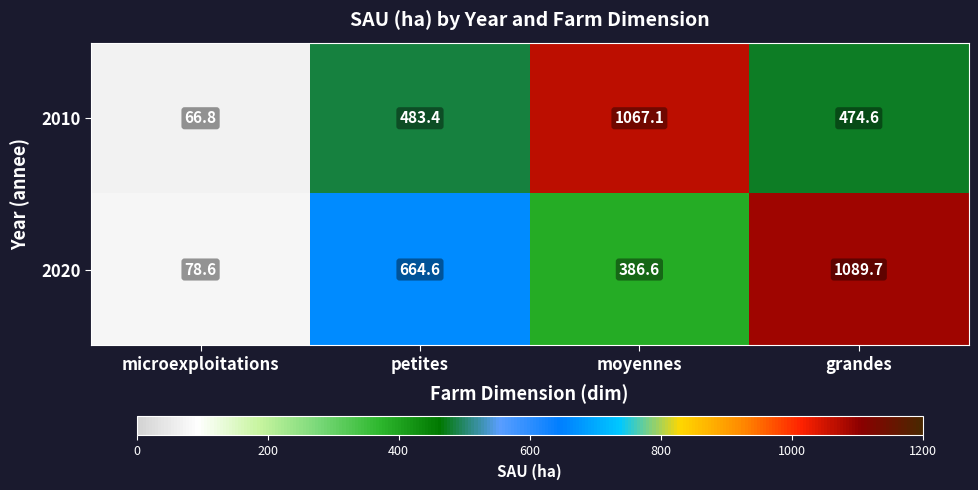

Rank the series by their maximum value, from lowest to highest.

2010, 2020